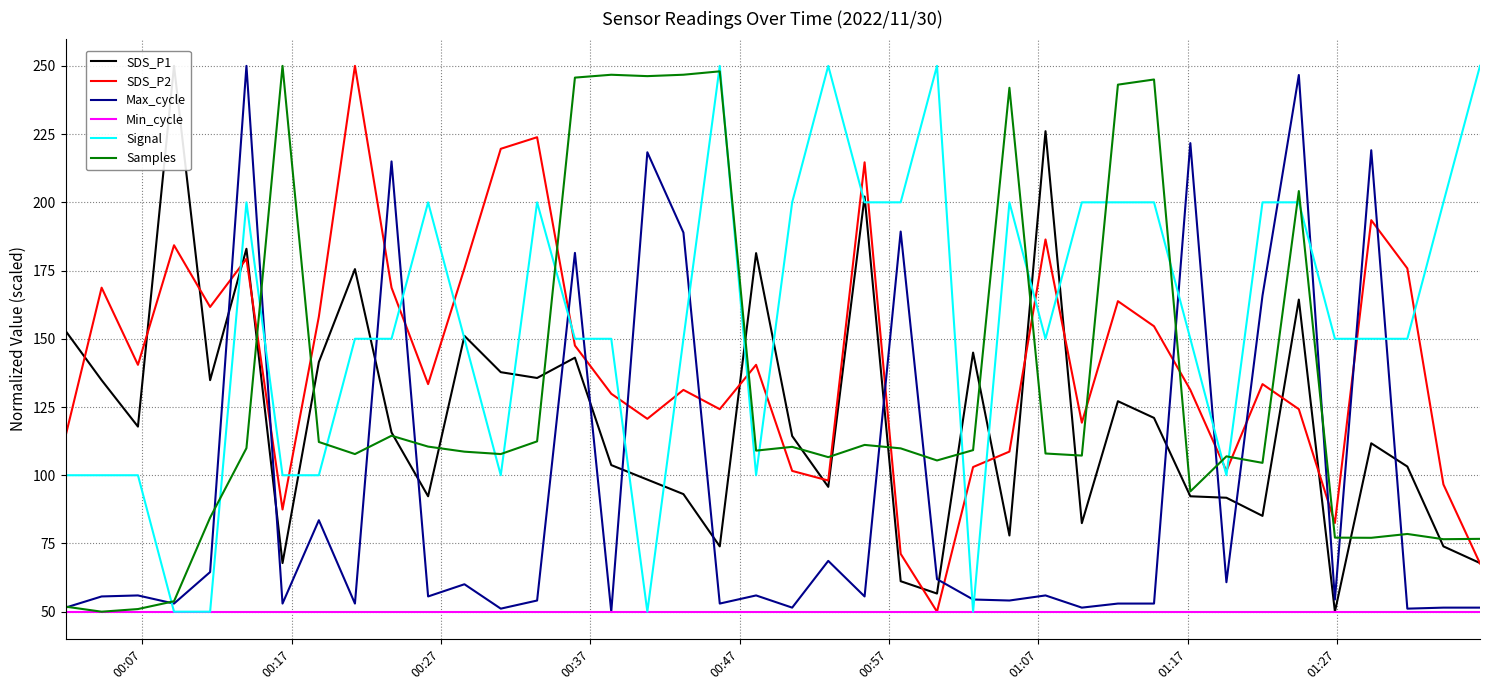

What is the lowest value of the Min_cycle series?

50.0